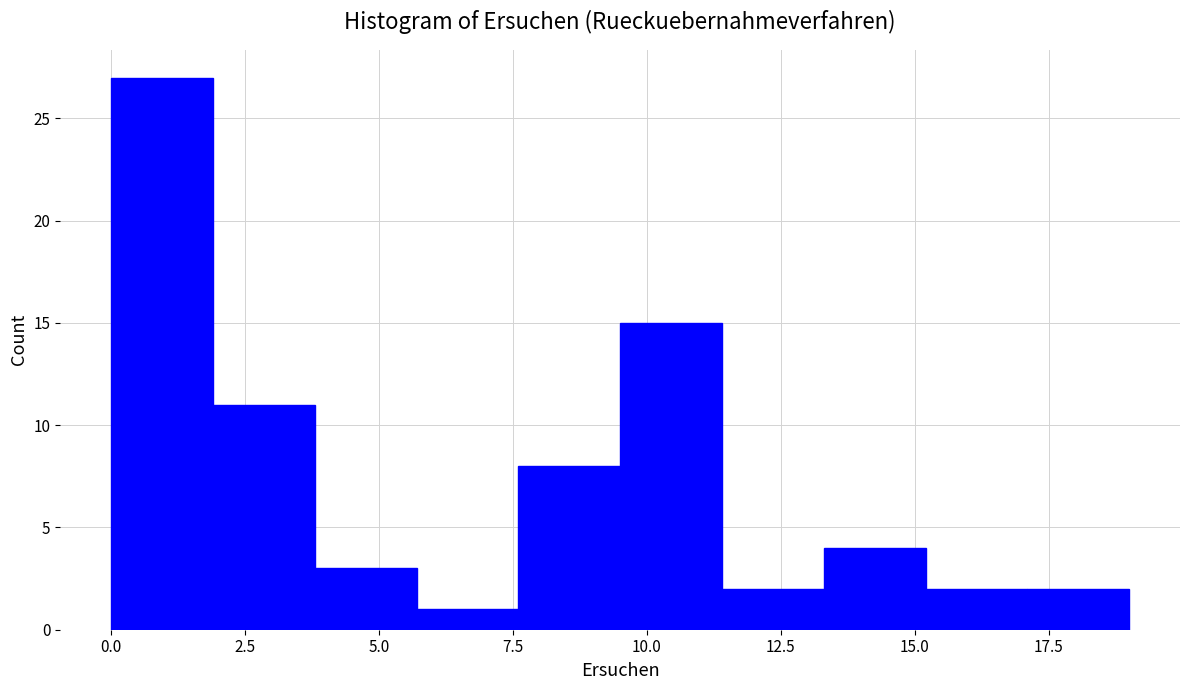

Read against the x-axis, roughly where is the centre of the tallest bar?

1.0